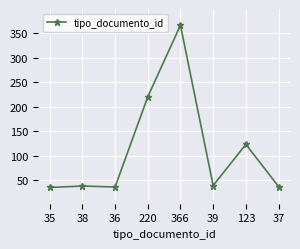

What is the ratio of the value at 366 to the value at 37?

9.9